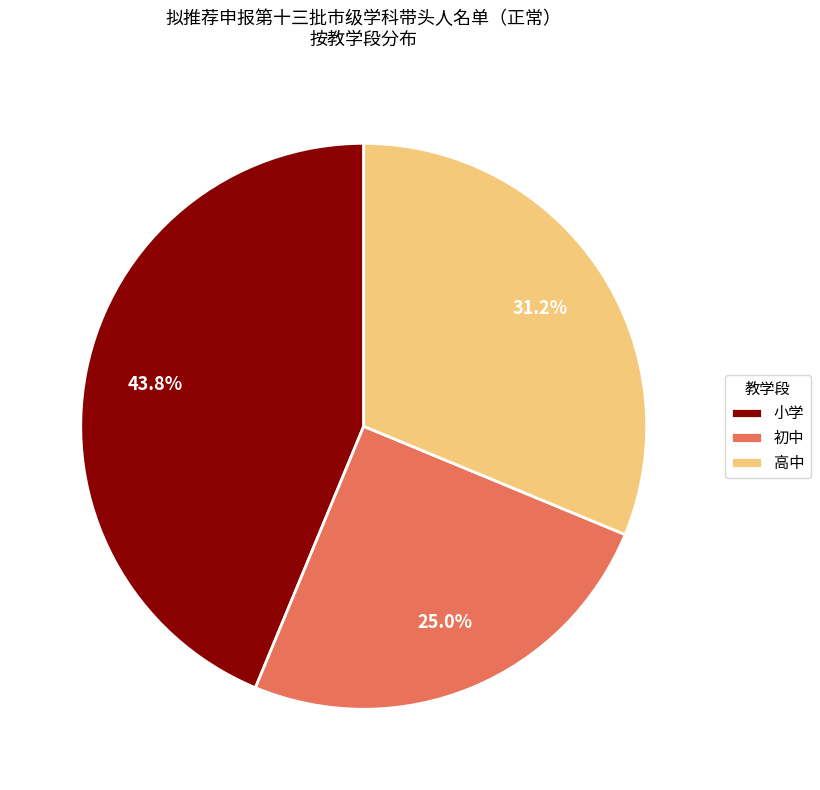

What is the largest slice in the pie chart?

小学